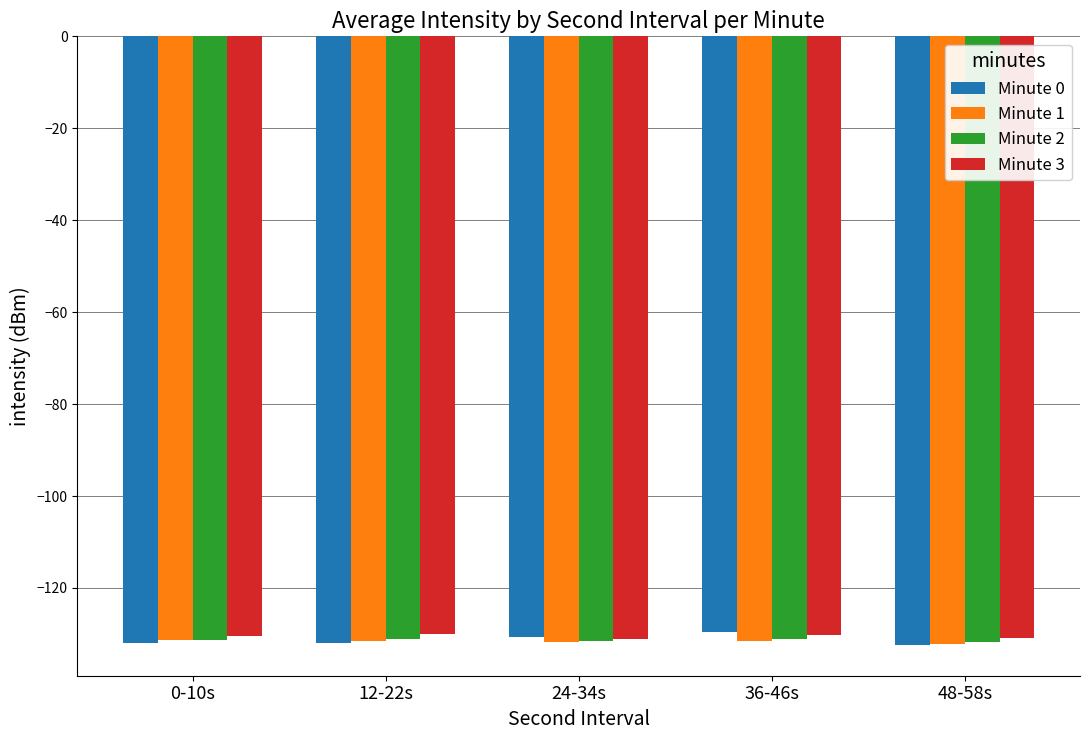

What is the greatest value displayed?

-129.5